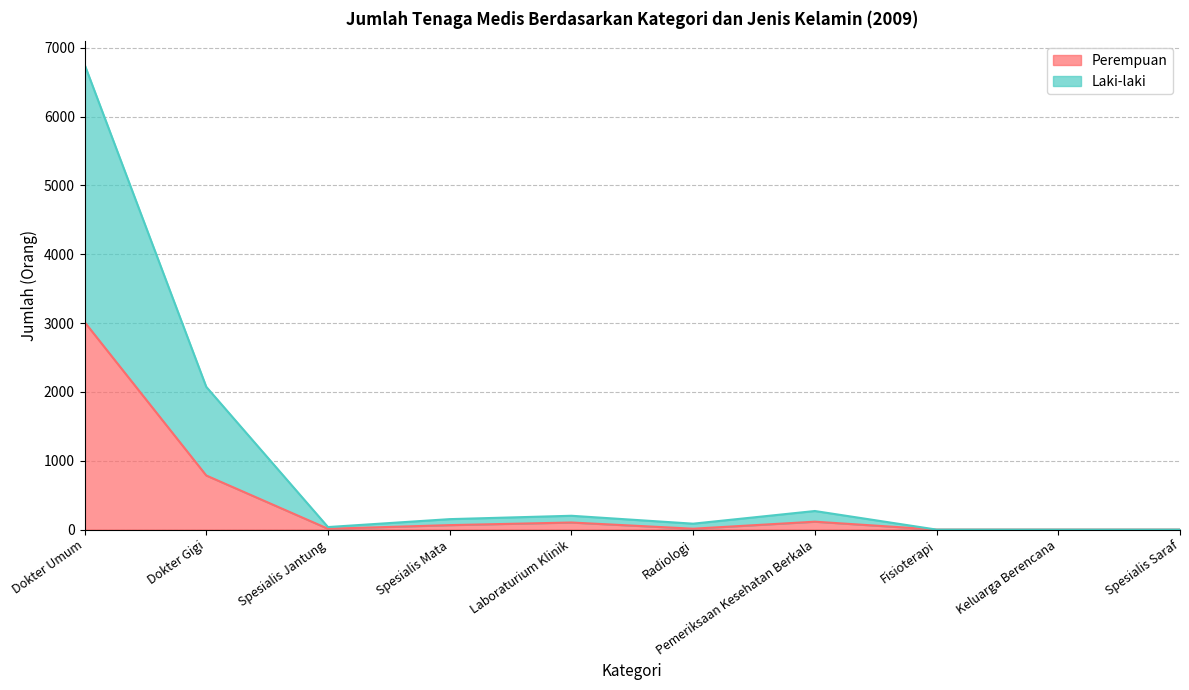

Which series changed the most between Spesialis Jantung and Radiologi?

Laki-laki